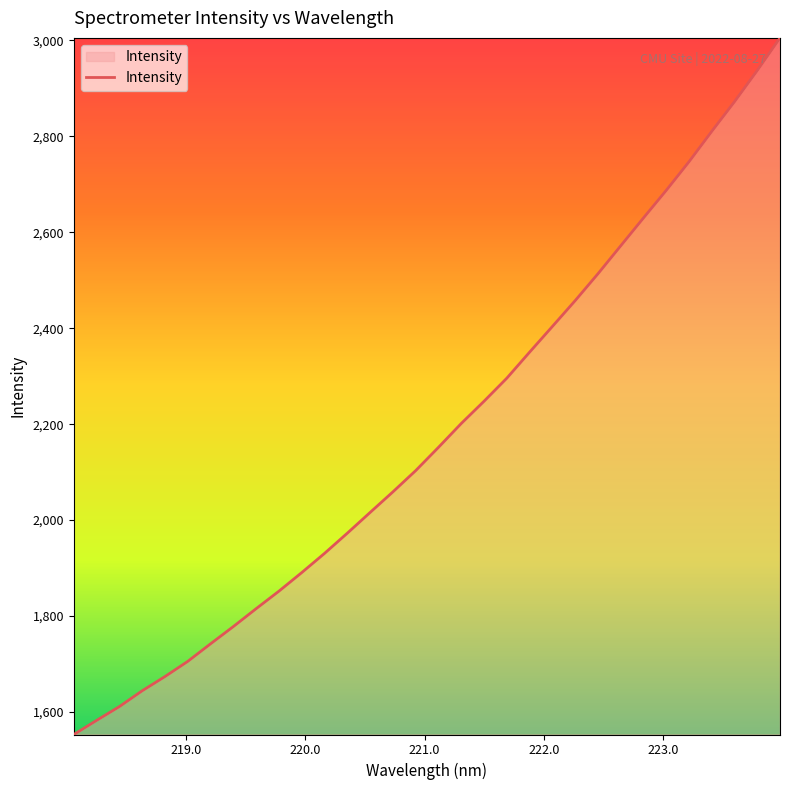

What is the difference between the maximum and minimum values?

1452.4